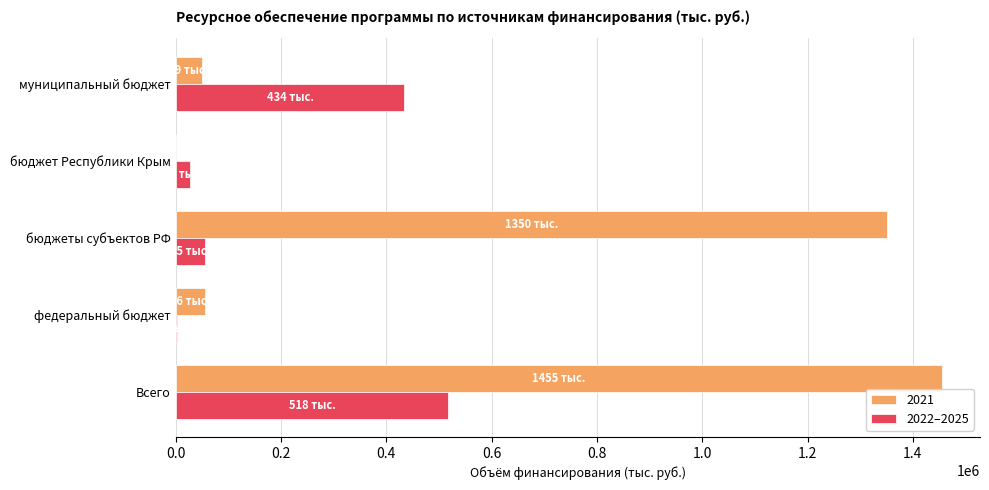

What is the sum of the 2021 values at муниципальный бюджет and Всего?

1503740.1